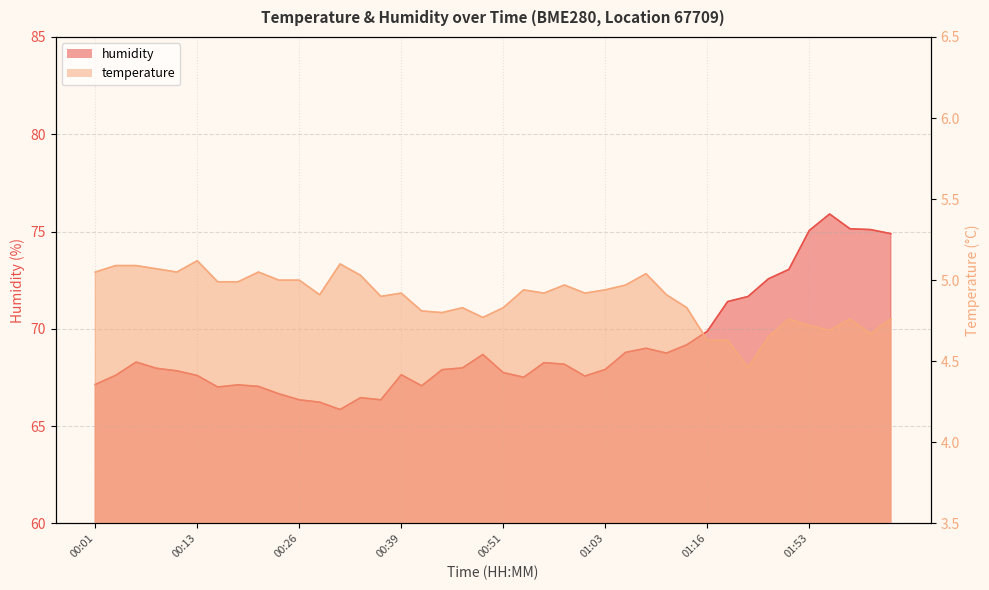

Does the chart display data point markers on the line(s)?

No